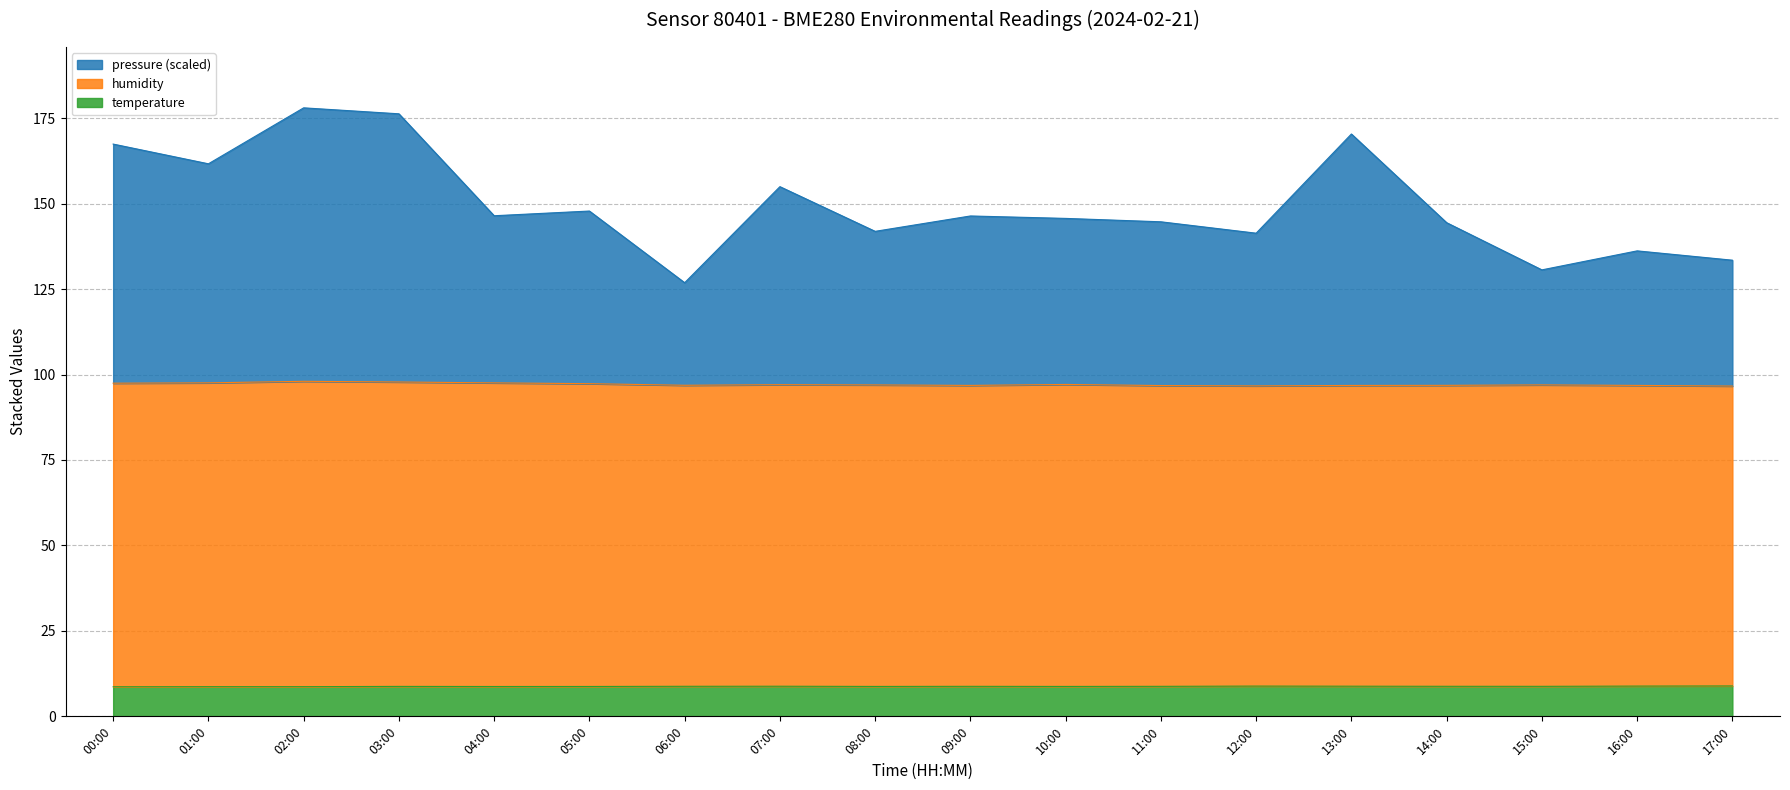

At which label does humidity reach its minimum?

17:00